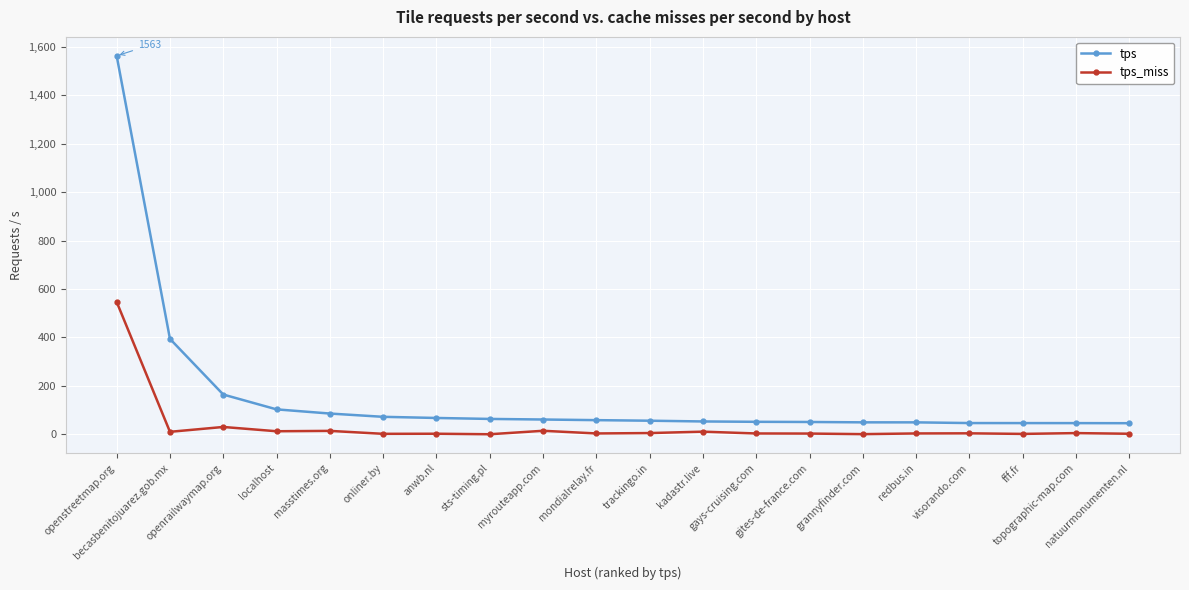

True or false: tps_miss has more than 1 interior local peaks.

True